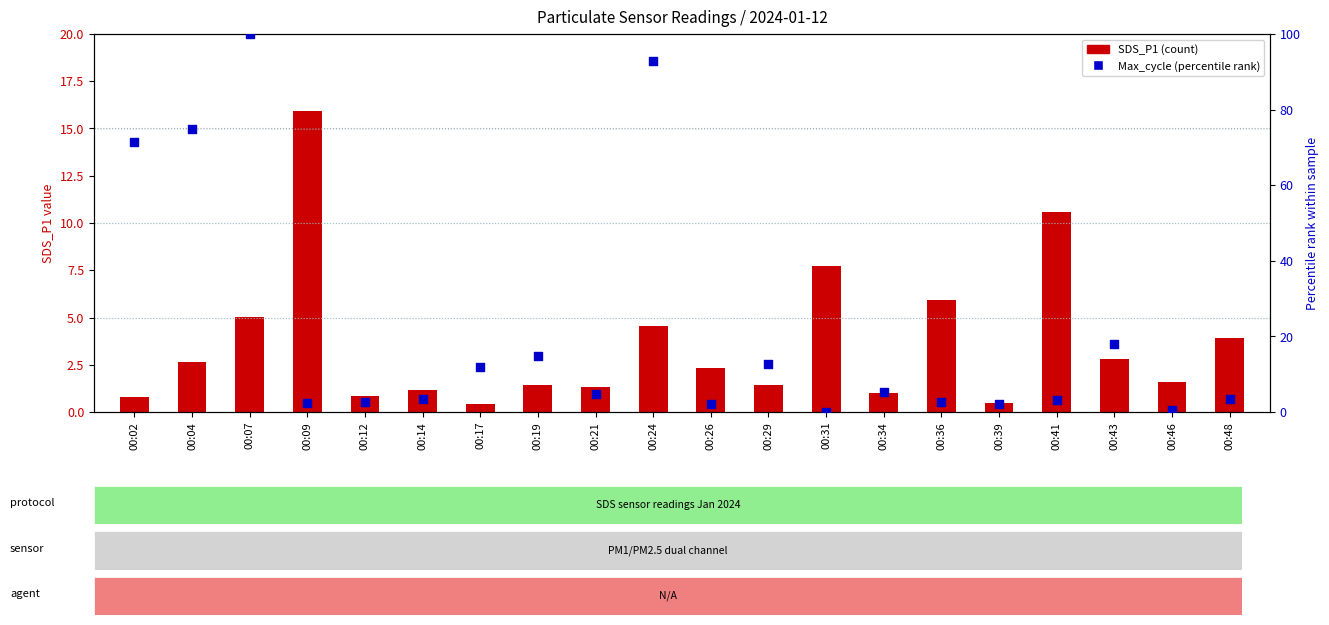

What is the total value across all series at 00:39?

2.6